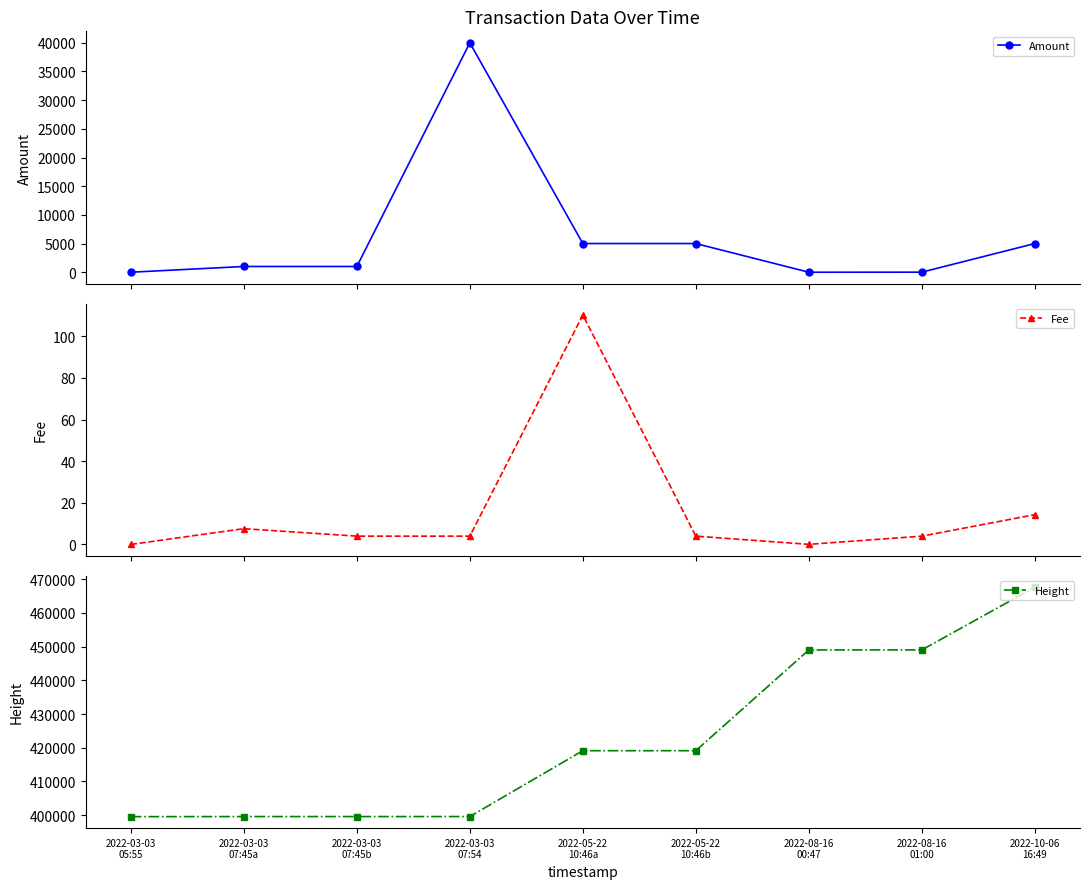

What is the difference between the maximum and minimum values in the Amount series?

40000.0